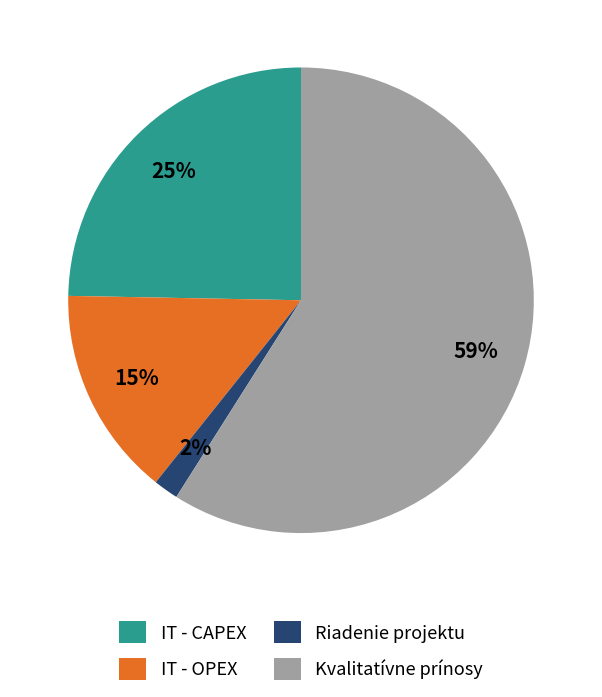

Which category accounts for the majority?

Kvalitatívne prínosy